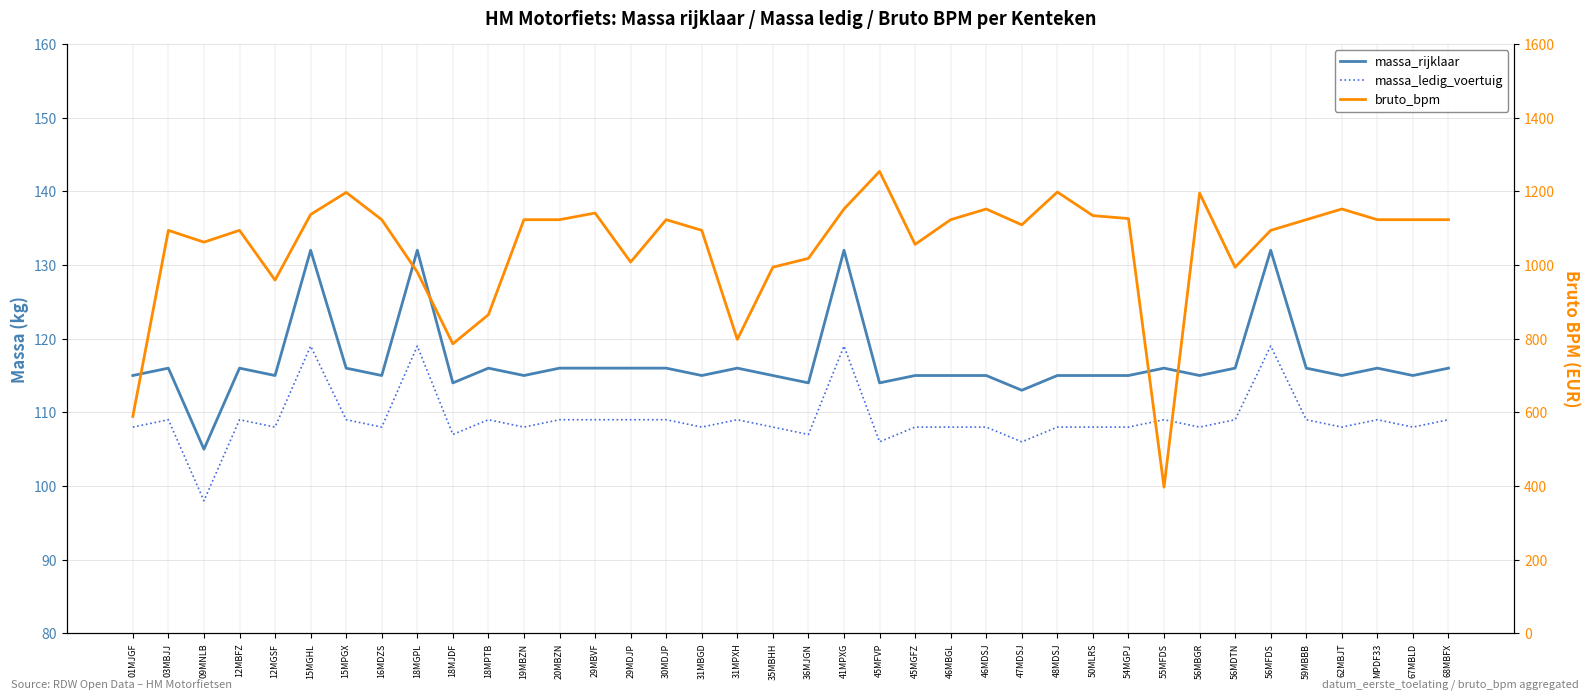

Which series has the widest spread of values?

bruto_bpm